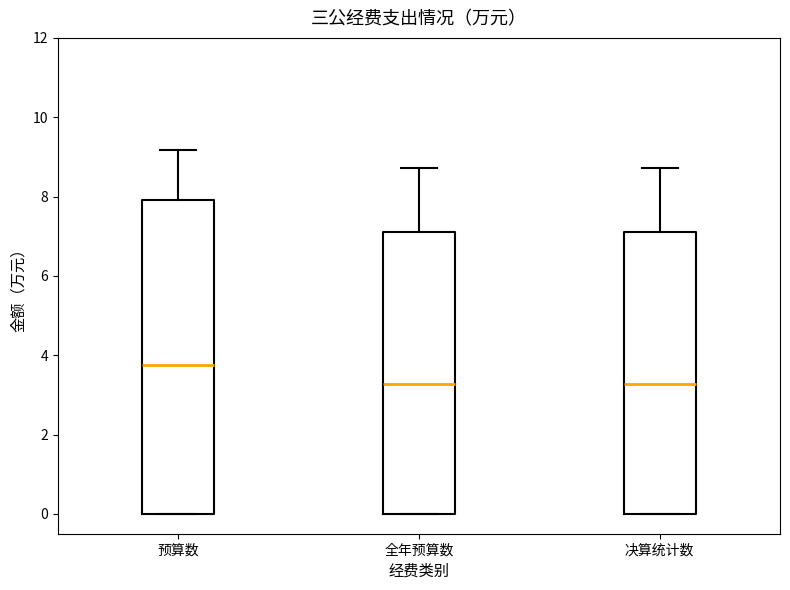

Reading left to right, read every box against the y-axis: the position of its median line, the range the box covers, and the ends of its whiskers. The values are not printed on the chart, so give them approximately, as read against the axis.

预算数: median 3.8, box 0.0 to 8.0, whiskers 0.0 to 9.2
全年预算数: median 3.2, box 0.0 to 7.0, whiskers 0.0 to 8.8
决算统计数: median 3.2, box 0.0 to 7.0, whiskers 0.0 to 8.8